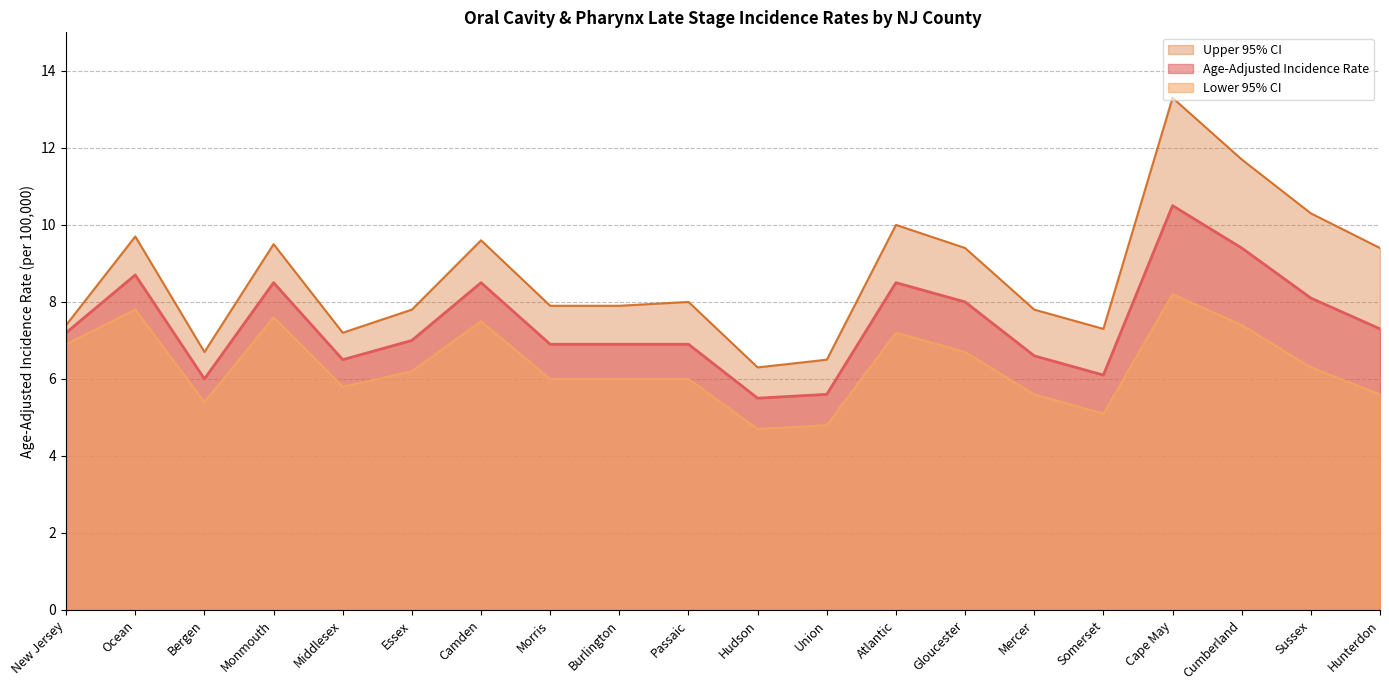

Where is the first local minimum for Age-Adjusted Incidence Rate?

Bergen